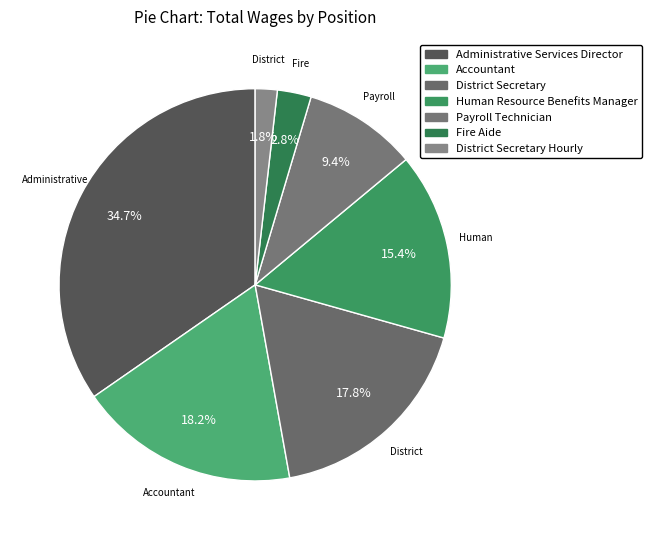

Which category has the biggest portion of the pie?

Administrative Services Director